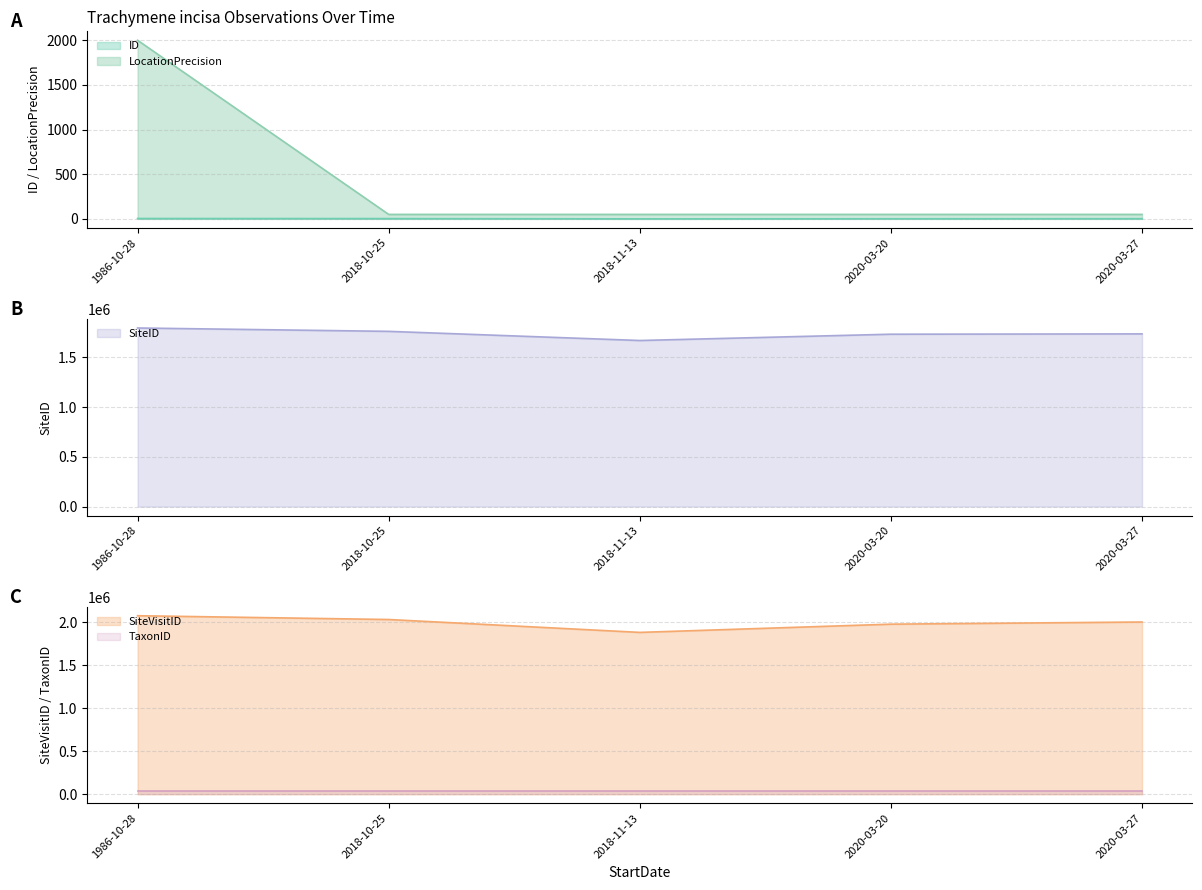

The value of LocationPrecision at 2020-03-27 is 70. True or false?

False